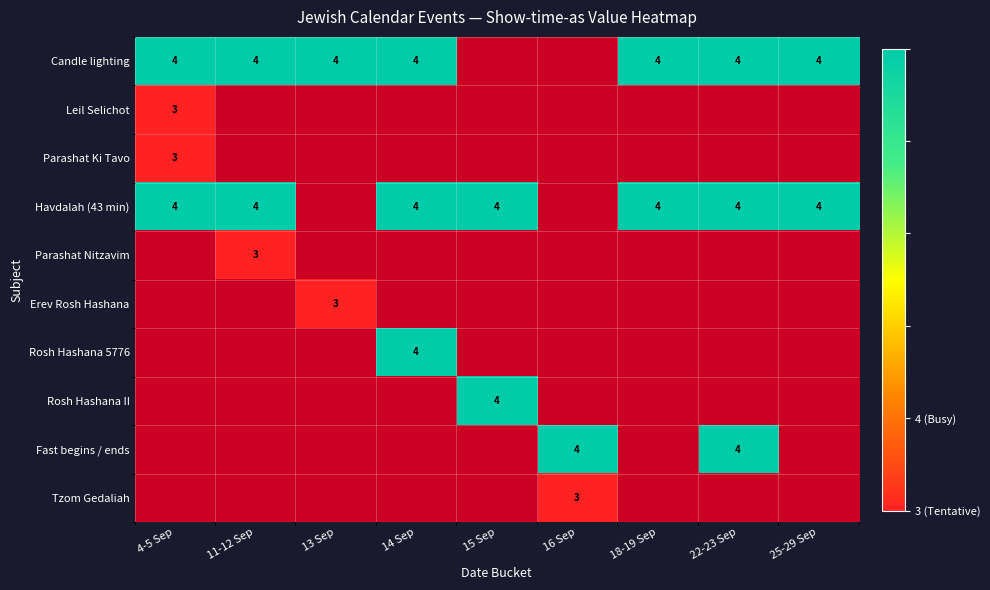

What is the sum of the Havdalah (43 min) values at 11-12 Sep and 4-5 Sep?

8